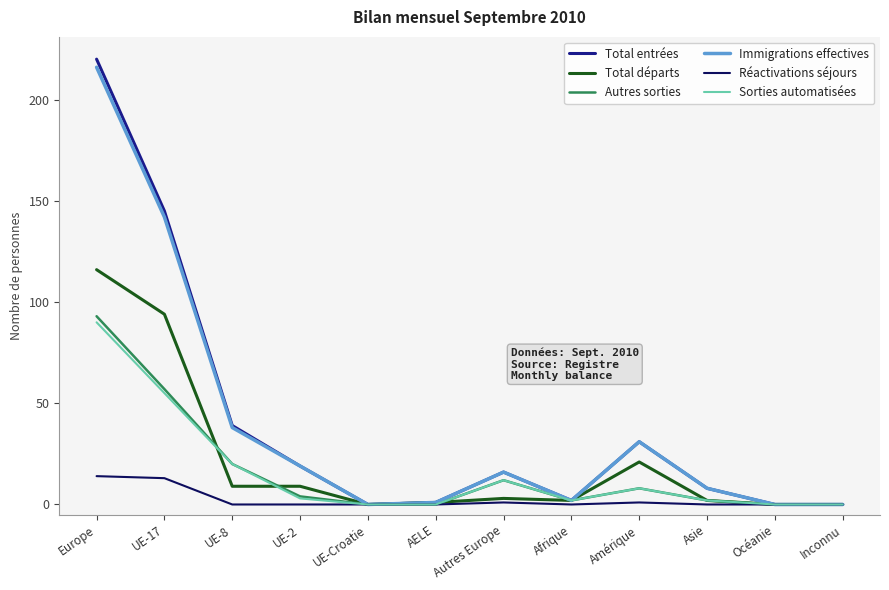

What position from the right is UE-Croatie?

8